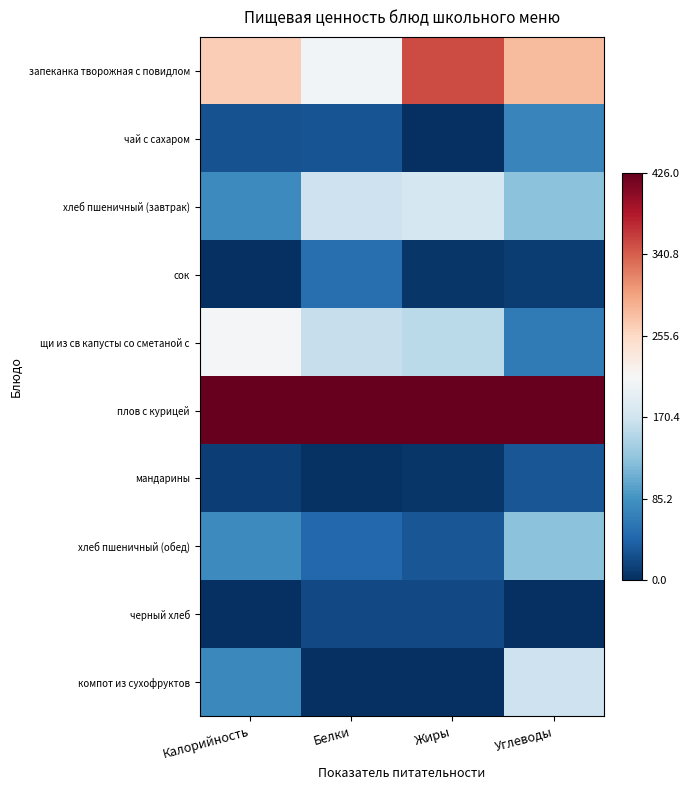

Which has a higher value, Жиры or Калорийность?

Жиры